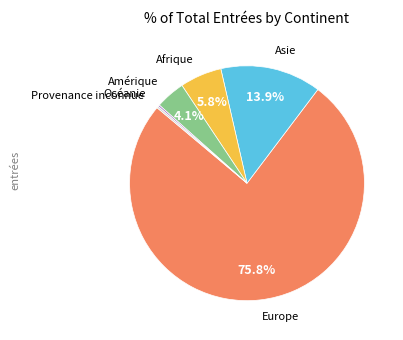

Is there any slice that represents more than half of the pie?

Yes